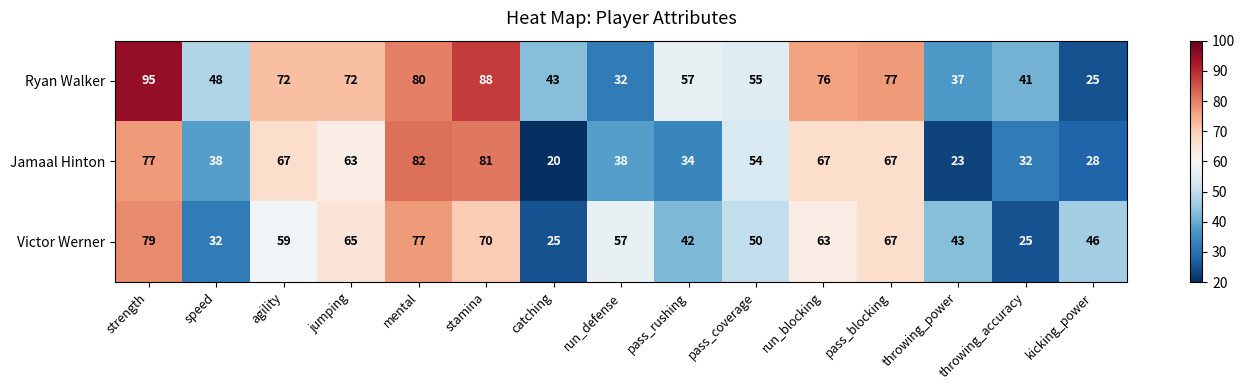

True or false: Victor Werner has a value of 39 at run_blocking.

False